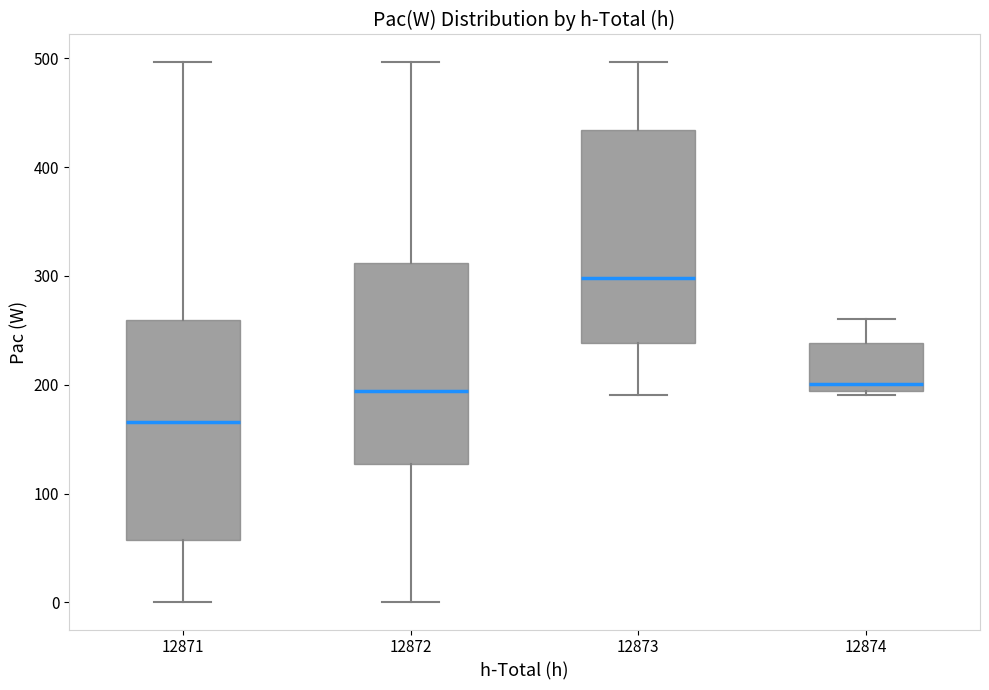

Where does the lower whisker of the box at x = 12871 end on the y-axis? The values are not printed on the chart, so give them approximately, as read against the axis.

0